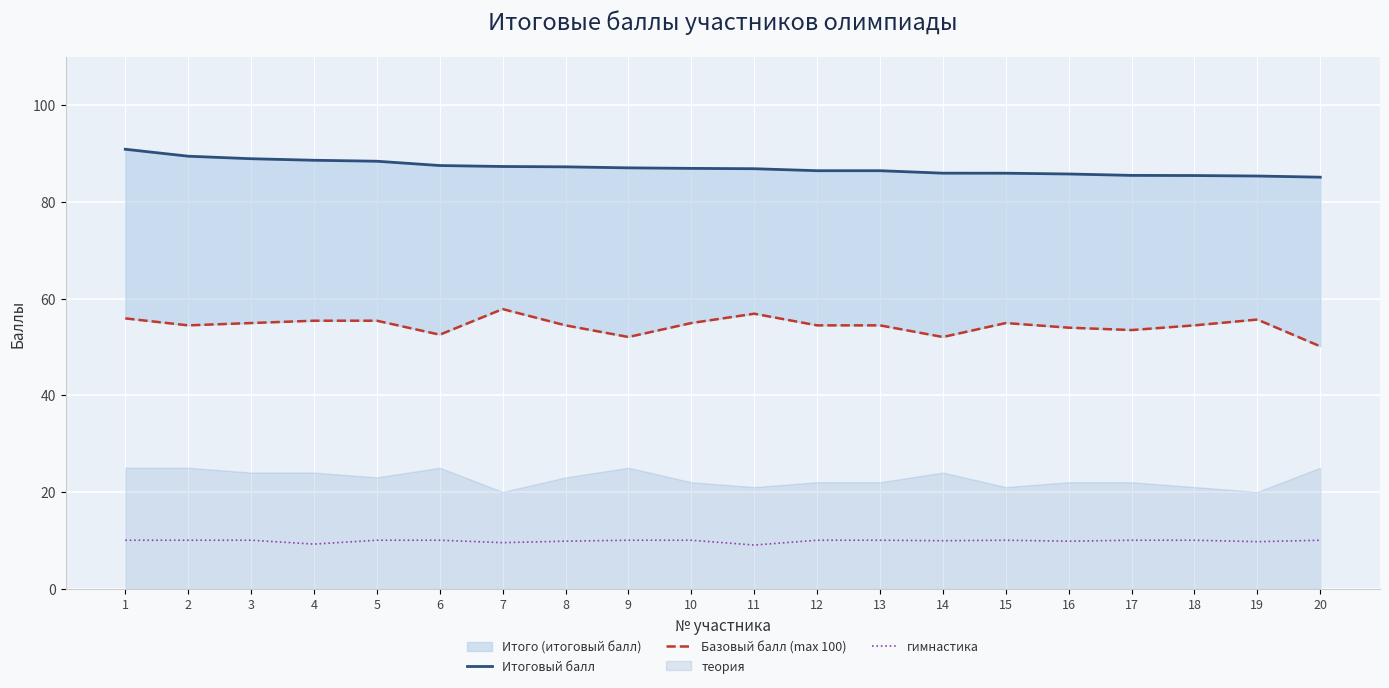

Rank the series by their maximum value, from highest to lowest.

Итоговый балл, Базовый балл (max 100), гимнастика